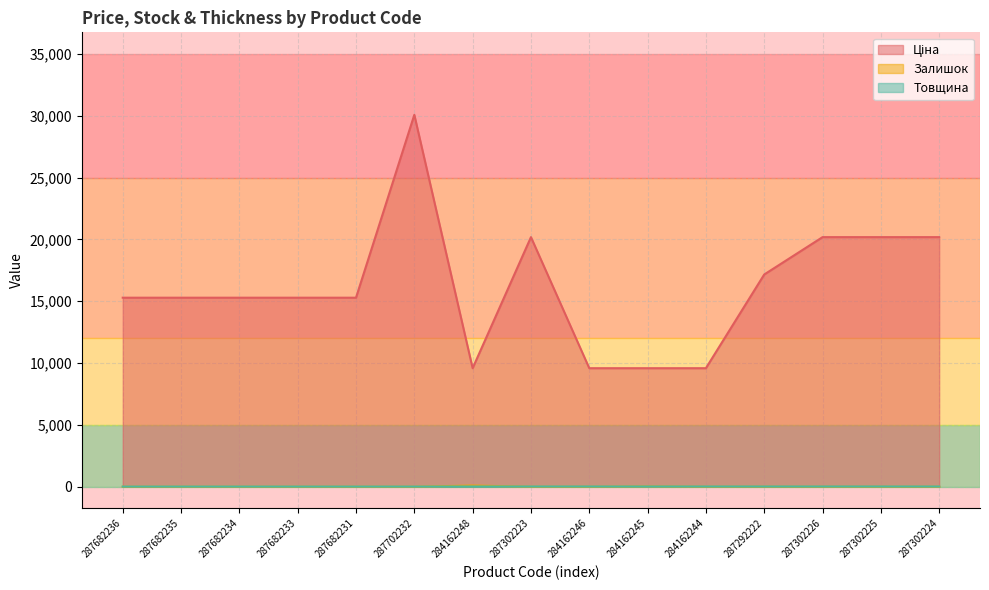

What is the spread (max minus min) of values at 287682233?

15288.0